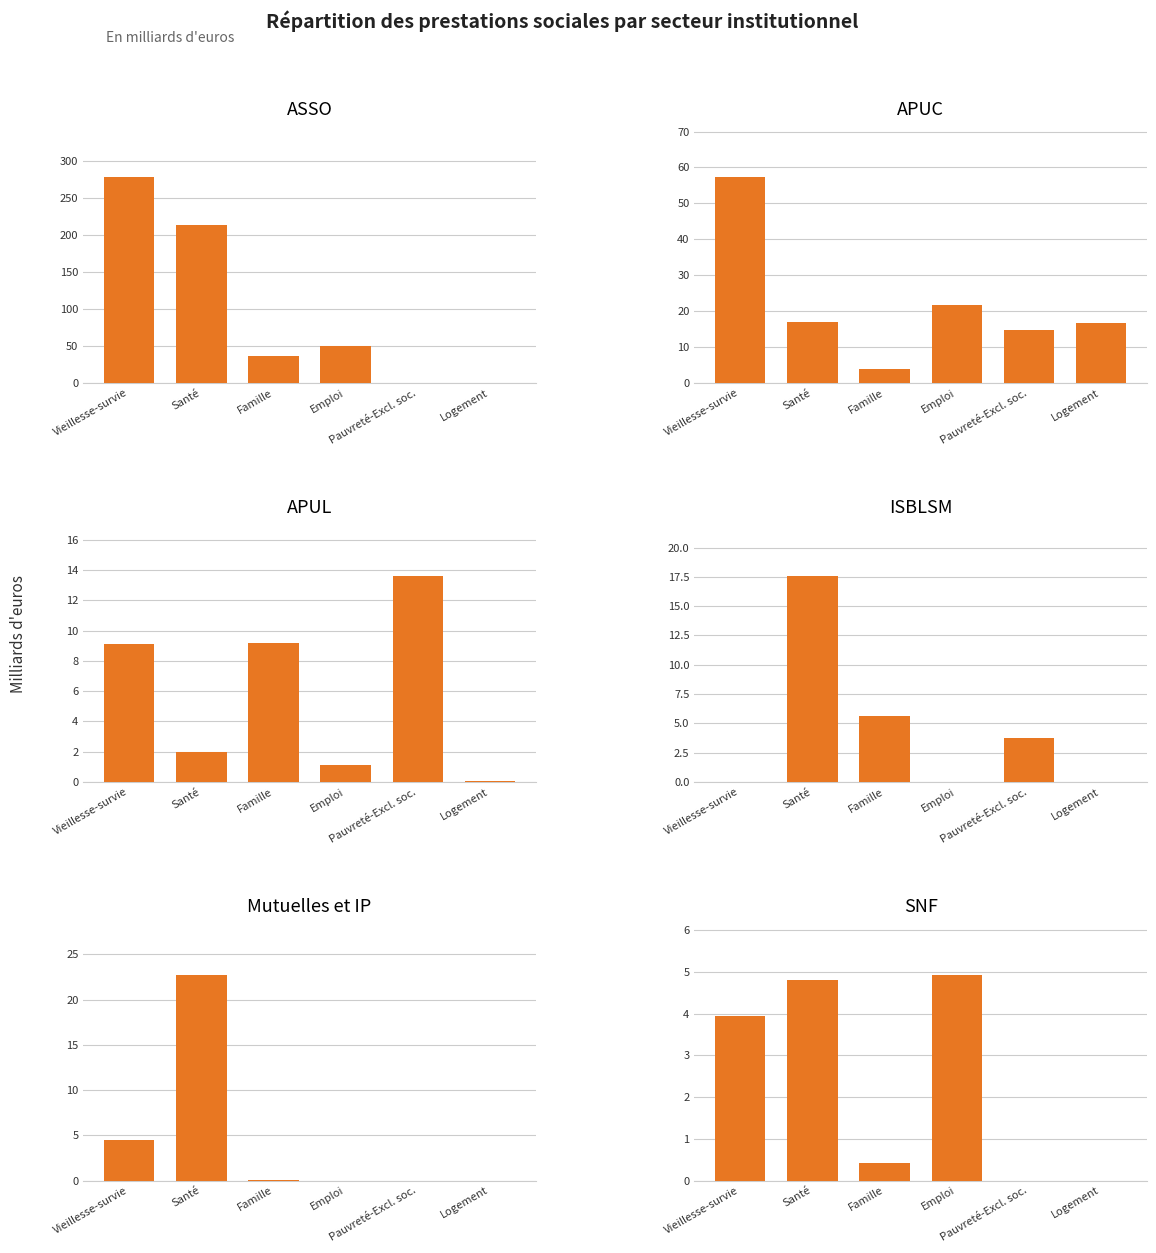

Does the chart contain any negative values?

No